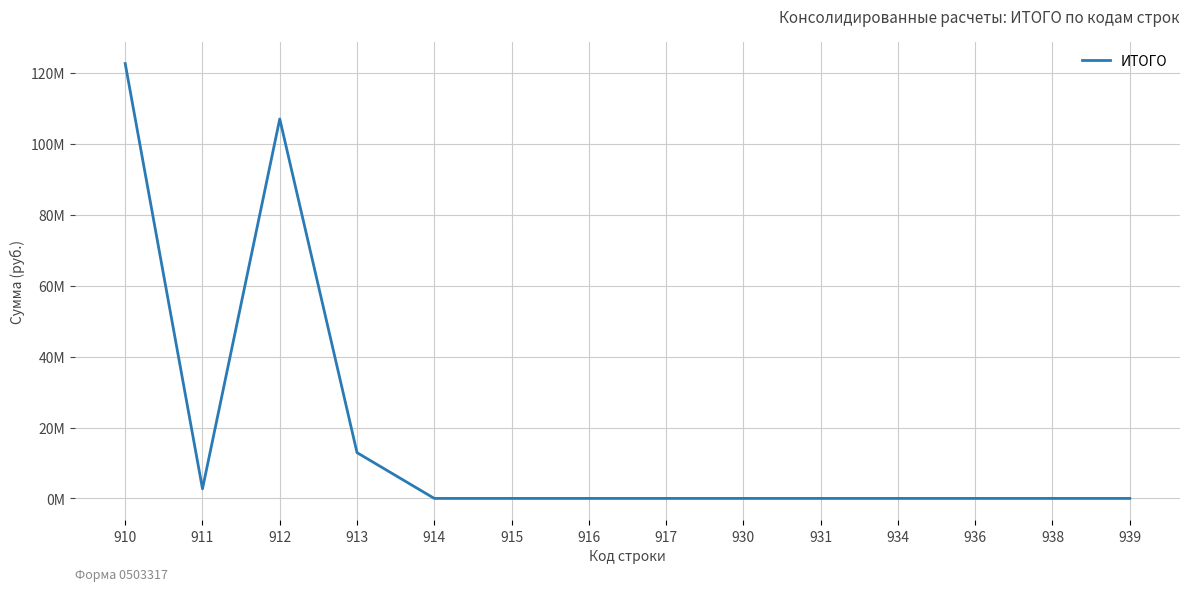

What is the change in value from 910 to 912?

-15627600.0